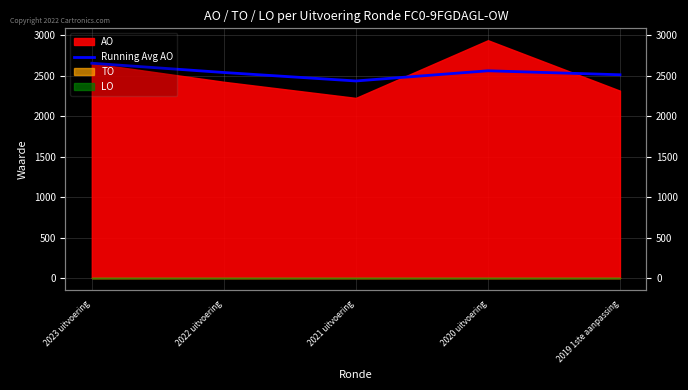

Between 2020 uitvoering and 2022 uitvoering, which is larger?

2020 uitvoering